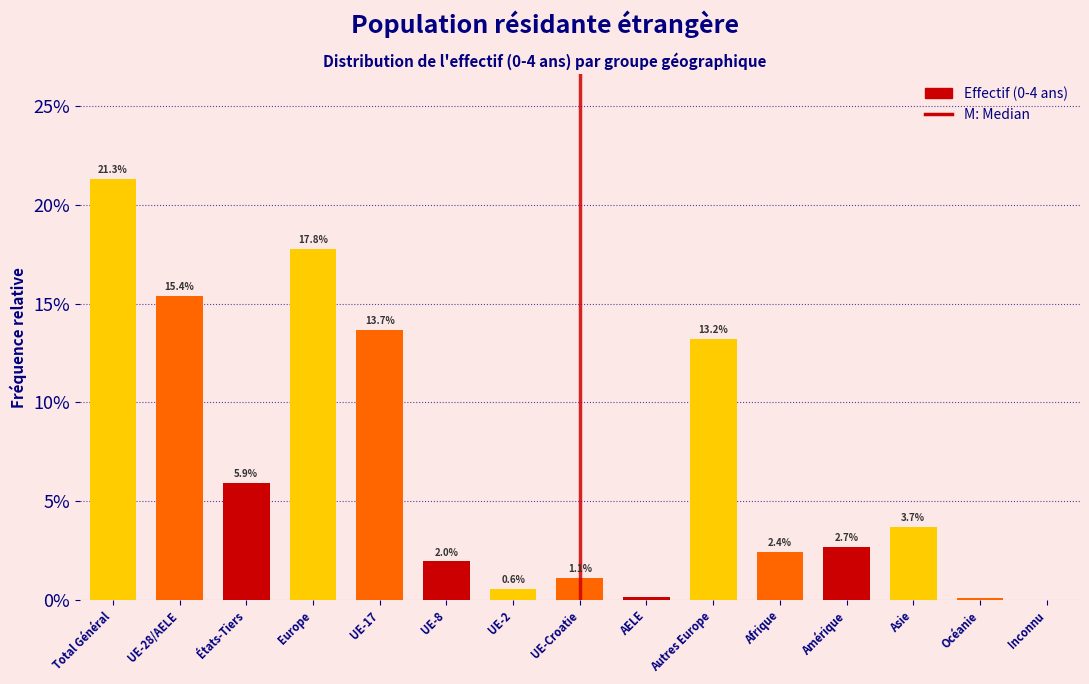

Which has a higher value, UE-8 or Inconnu?

UE-8